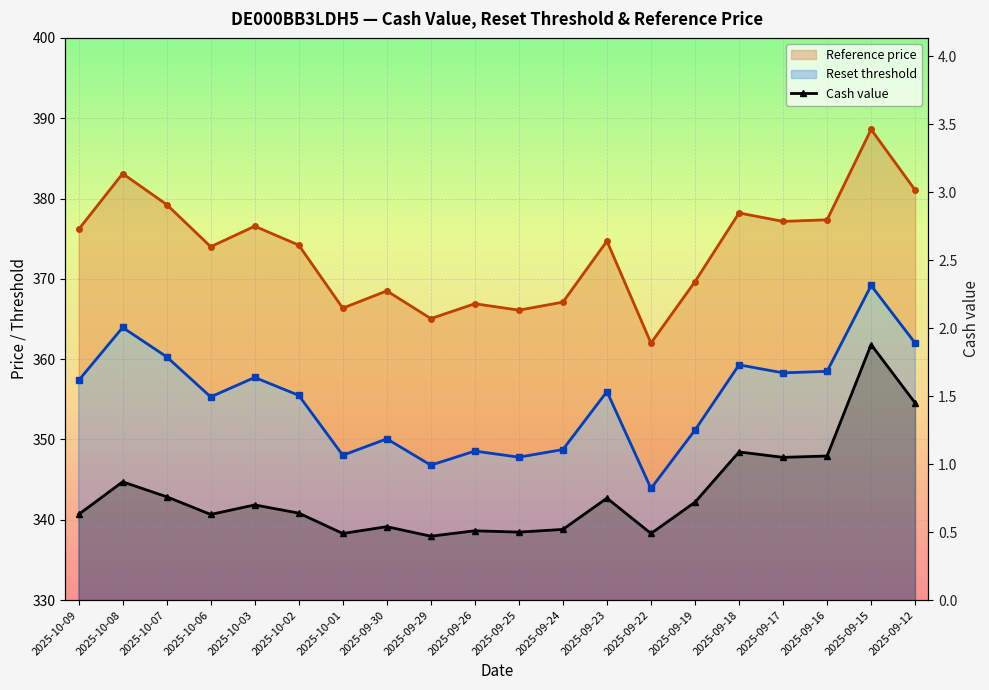

How many interior local peaks does the Reference price series have?

7